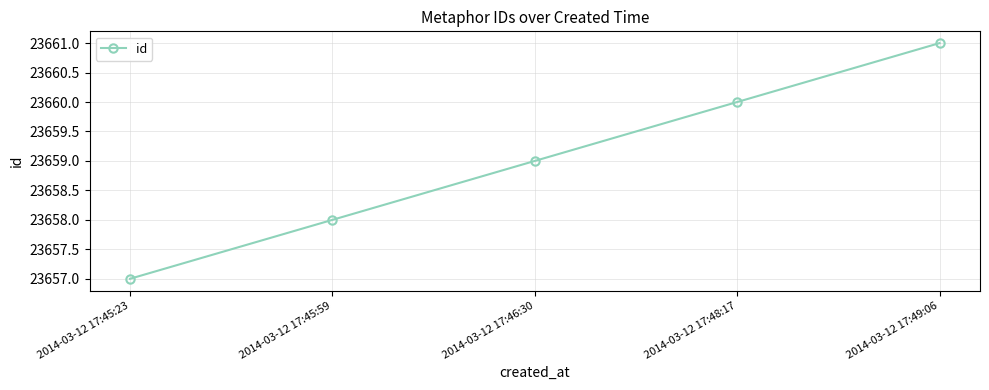

Rank the categories by value from lowest to highest.

2014-03-12 17:45:23, 2014-03-12 17:45:59, 2014-03-12 17:46:30, 2014-03-12 17:48:17, 2014-03-12 17:49:06